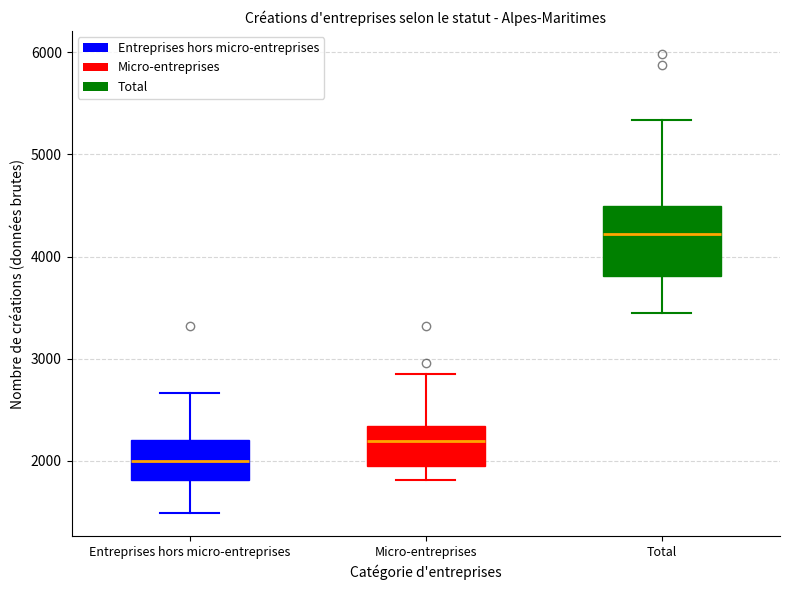

Reading left to right, read every box against the y-axis: the position of its median line, the range the box covers, and the ends of its whiskers. The values are not printed on the chart, so give them approximately, as read against the axis.

Entreprises hors micro-entreprises: median 2000, box 1800 to 2200, whiskers 1500 to 2700
Micro-entreprises: median 2200, box 1900 to 2300, whiskers 1800 to 2800
Total: median 4200, box 3800 to 4500, whiskers 3400 to 5300